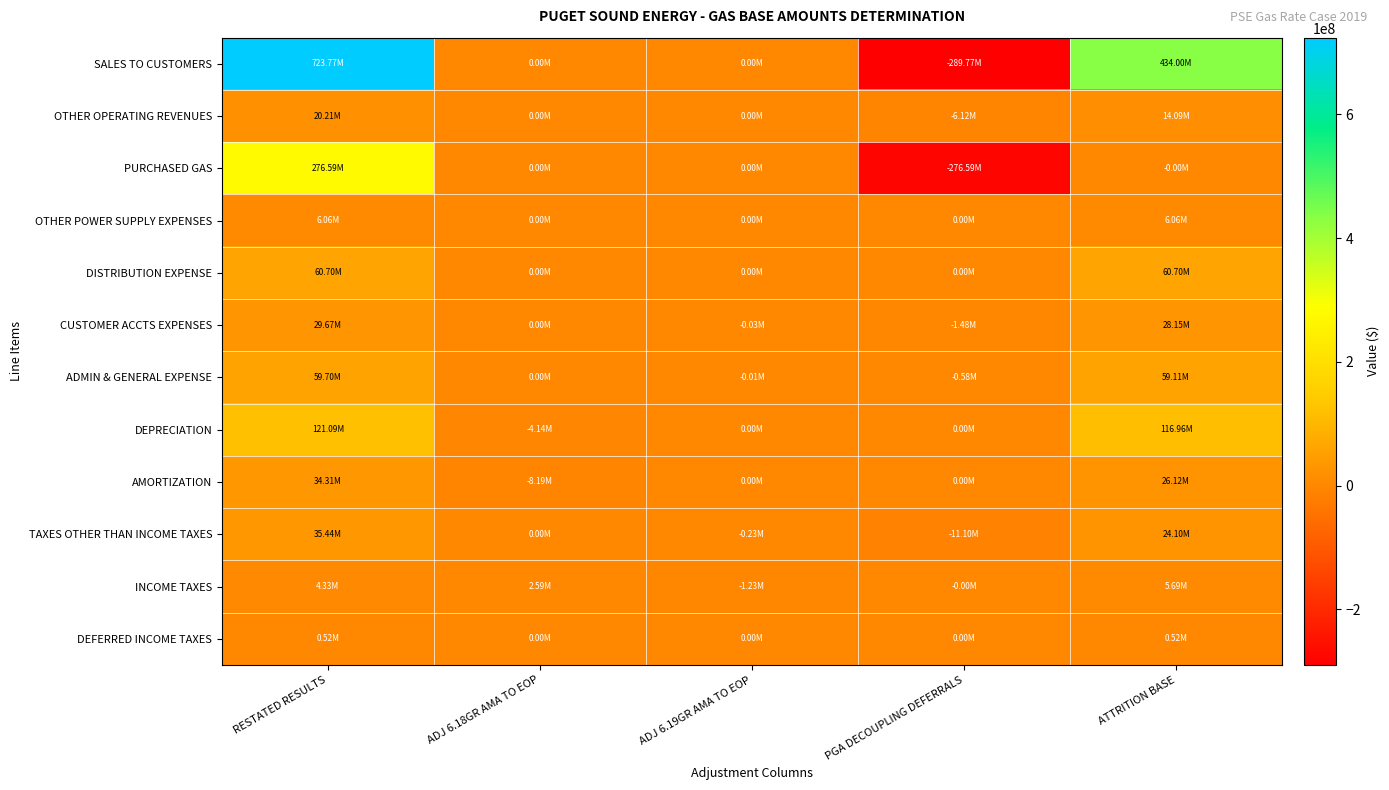

Rank the series by their maximum value, from highest to lowest.

SALES TO CUSTOMERS, PURCHASED GAS, DEPRECIATION, DISTRIBUTION EXPENSE, ADMIN & GENERAL EXPENSE, TAXES OTHER THAN INCOME TAXES, AMORTIZATION, CUSTOMER ACCTS EXPENSES, OTHER OPERATING REVENUES, OTHER POWER SUPPLY EXPENSES, INCOME TAXES, DEFERRED INCOME TAXES